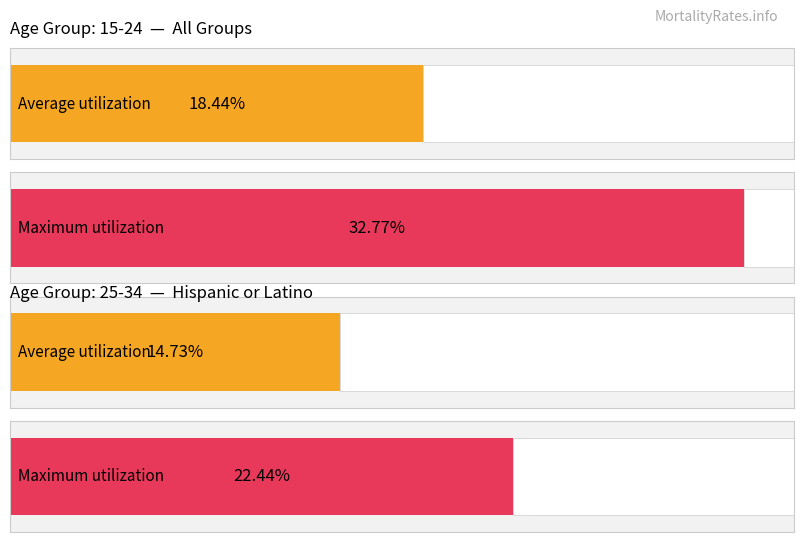

Does the chart contain any negative values?

No